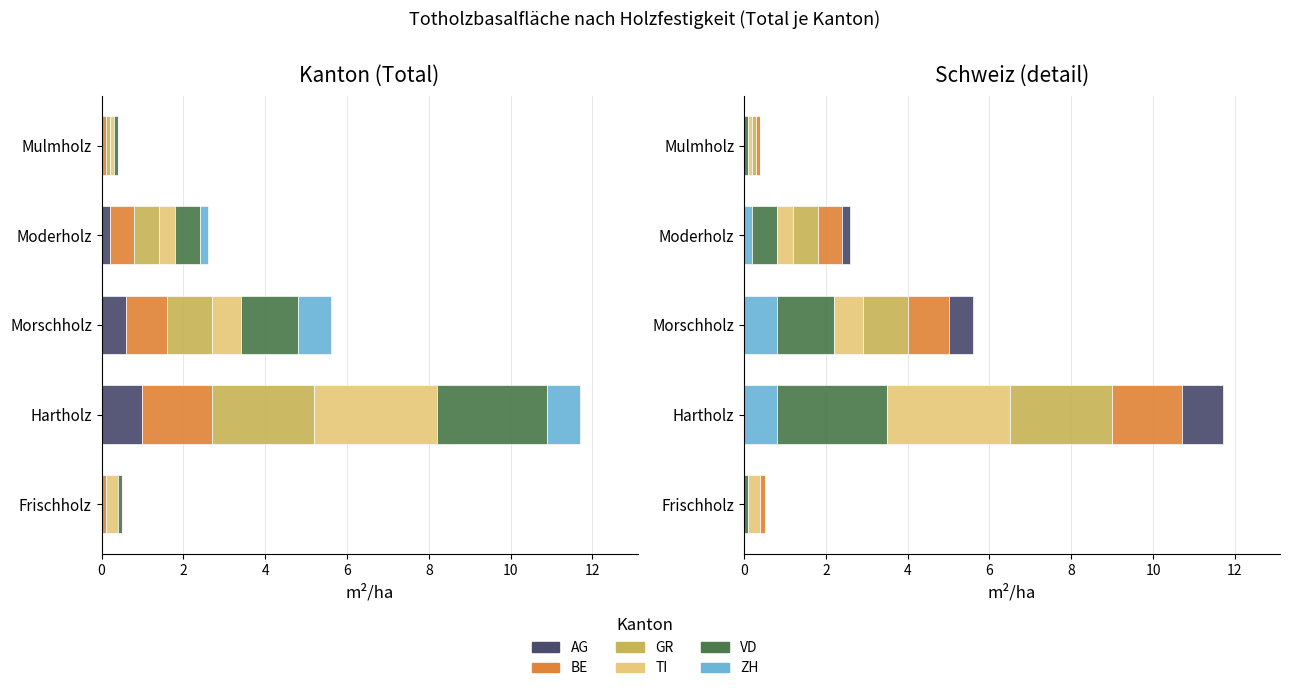

The AG series shows 0.3 at Moderholz. True or false?

False